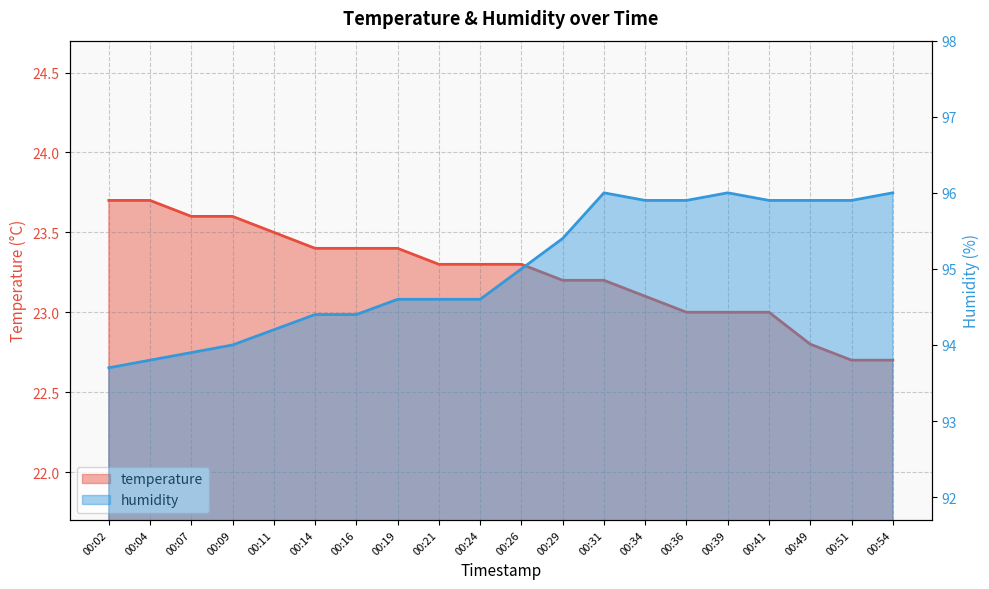

Is it true that temperature equals 23.4 at 00:19?

True